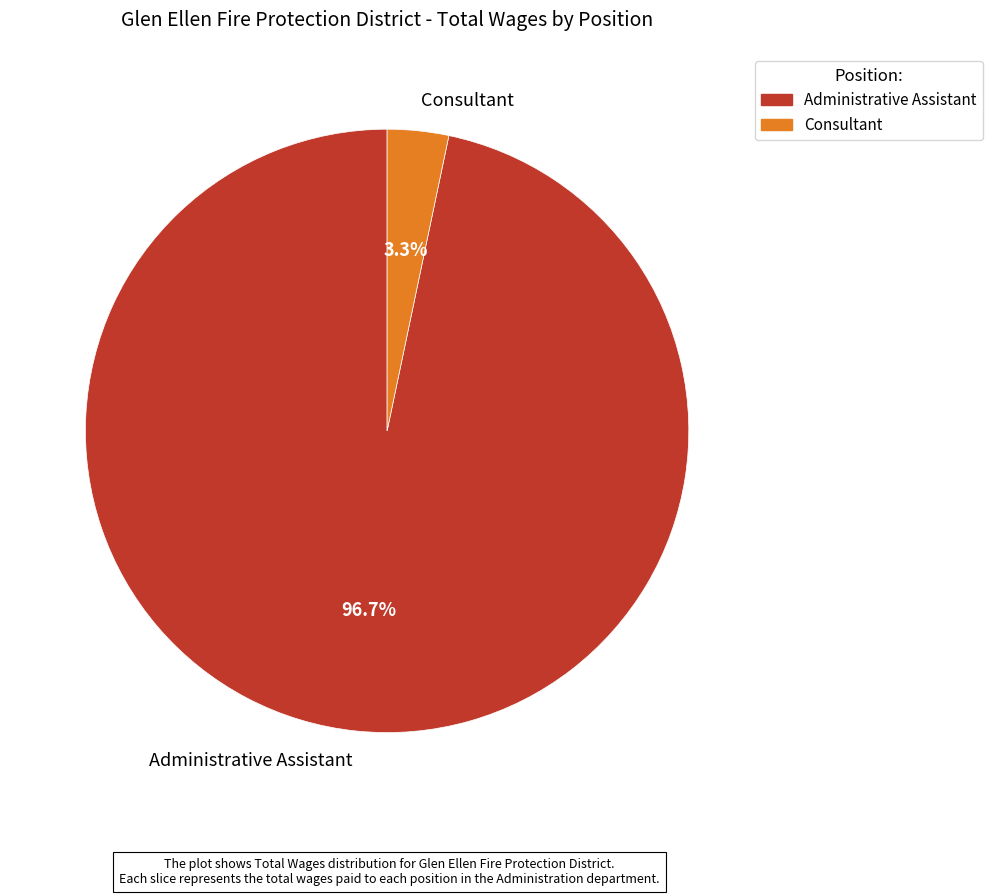

Is there any slice that represents more than half of the pie?

Yes